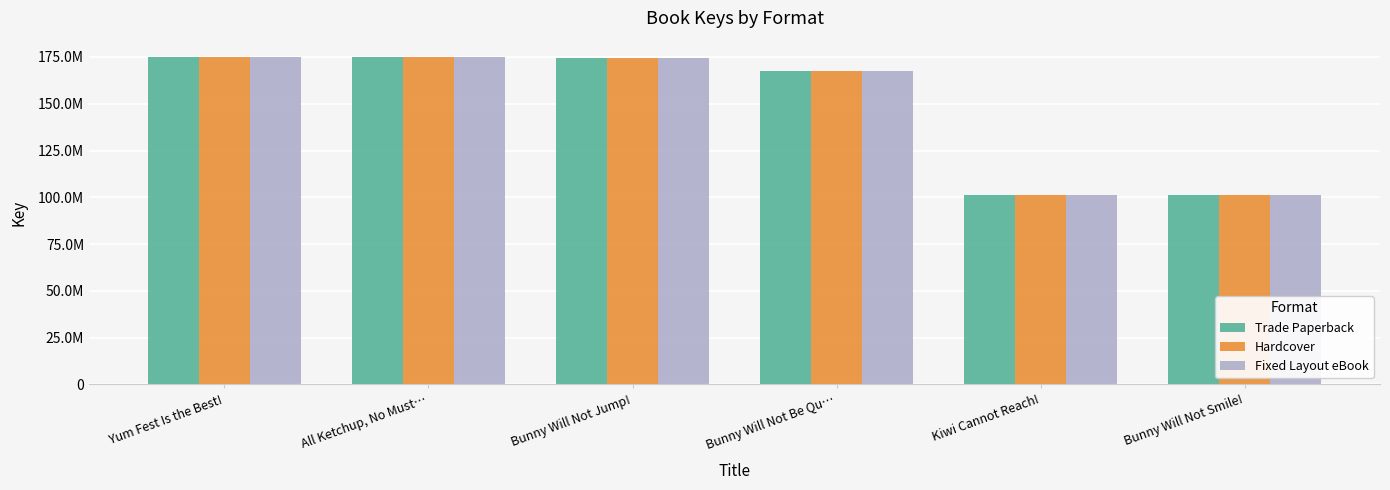

What are all the series names shown in the legend?

Trade Paperback, Hardcover, Fixed Layout eBook